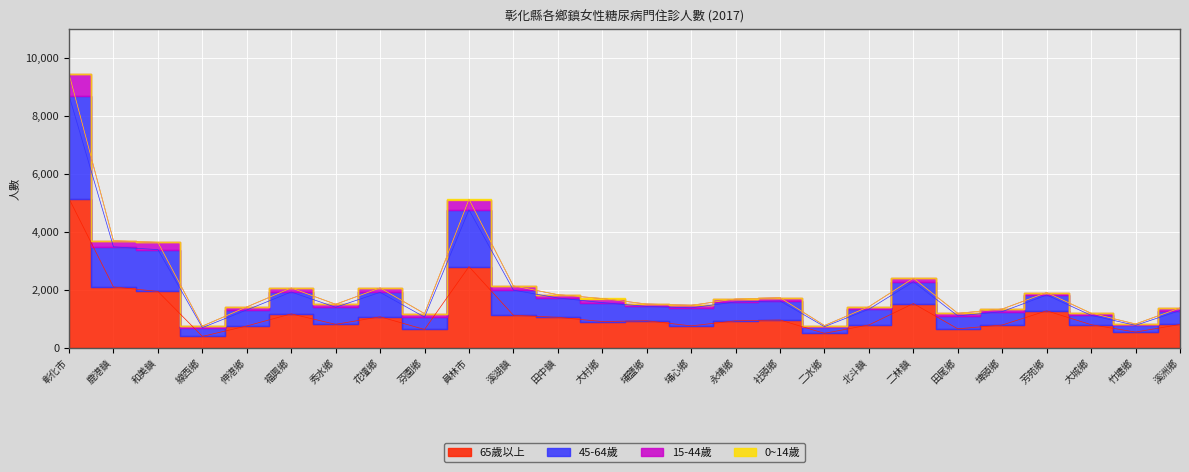

List the labels in order of 15-44歲 value, largest first.

彰化市, 員林市, 鹿港鎮, 和美鎮, 二林鎮, 溪湖鎮, 福興鄉, 花壇鄉, 芳苑鄉, 田中鎮, 社頭鄉, 大村鄉, 永靖鄉, 埔鹽鄉, 秀水鄉, 埔心鄉, 北斗鎮, 伸港鄉, 溪洲鄉, 埤頭鄉, 大城鄉, 田尾鄉, 芬園鄉, 竹塘鄉, 二水鄉, 線西鄉